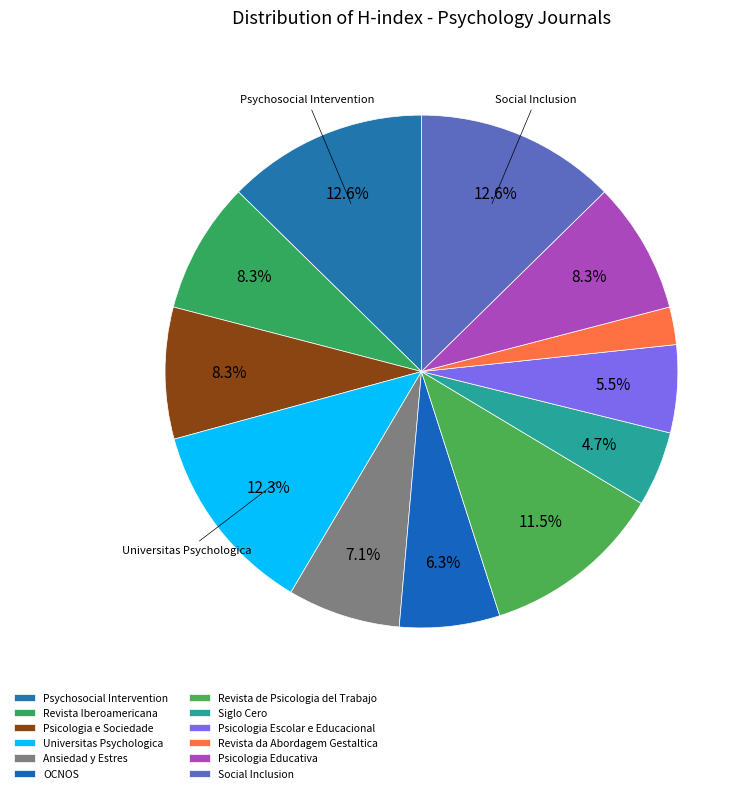

What is the change in value from Psychosocial Intervention to Revista Iberoamericana?

-11